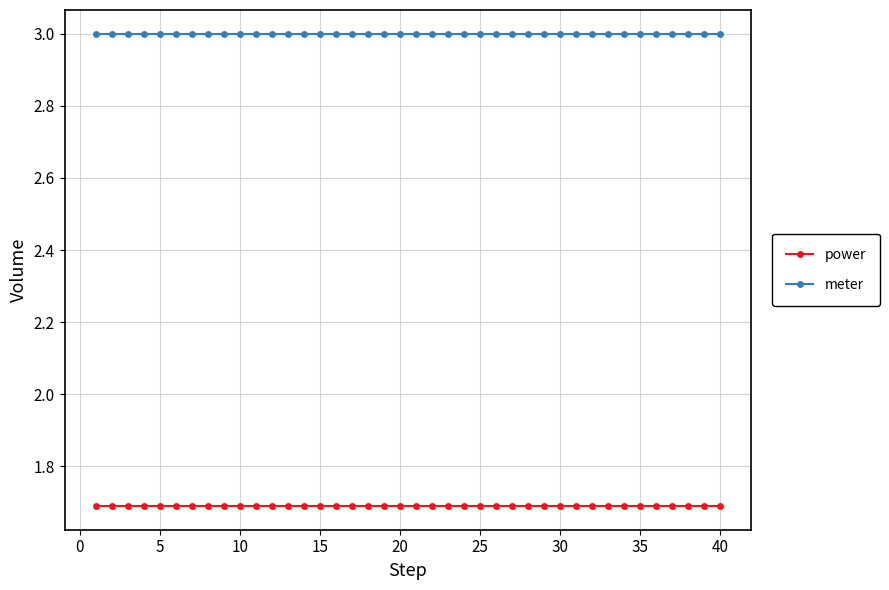

What is the highest value of the power series?

1.7